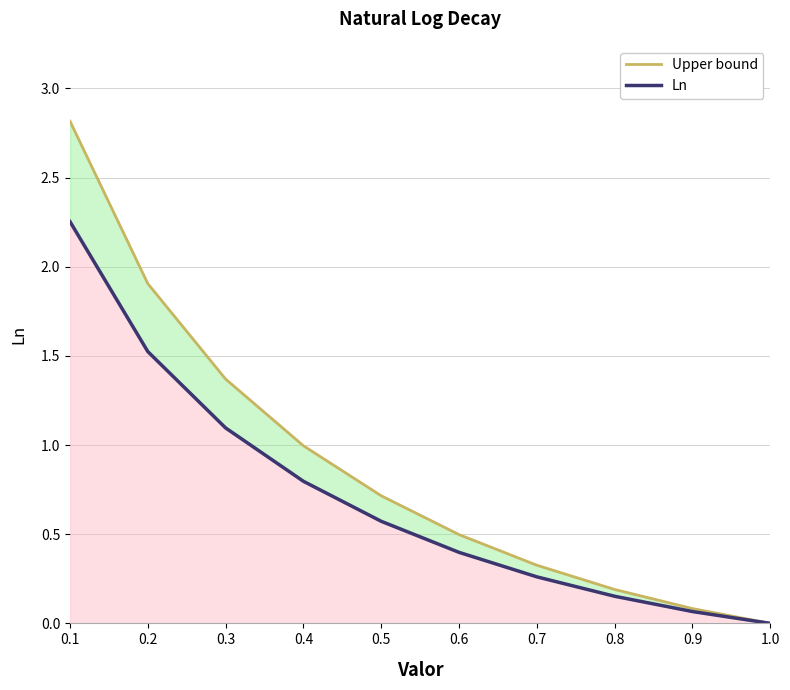

True or false: Upper bound and Ln cross at least once.

False